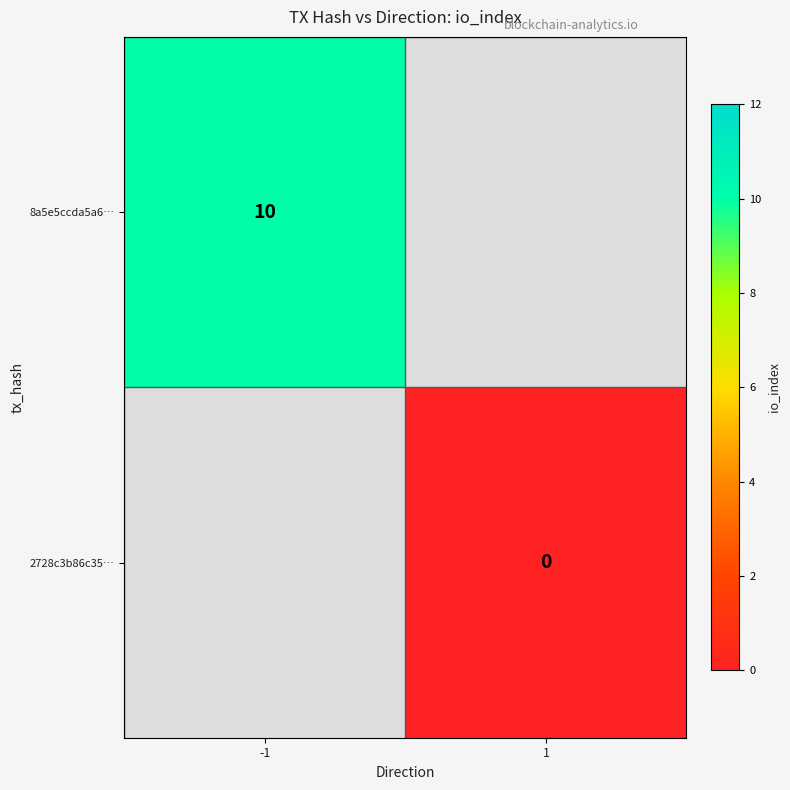

Which has a higher value, 1 or -1?

-1